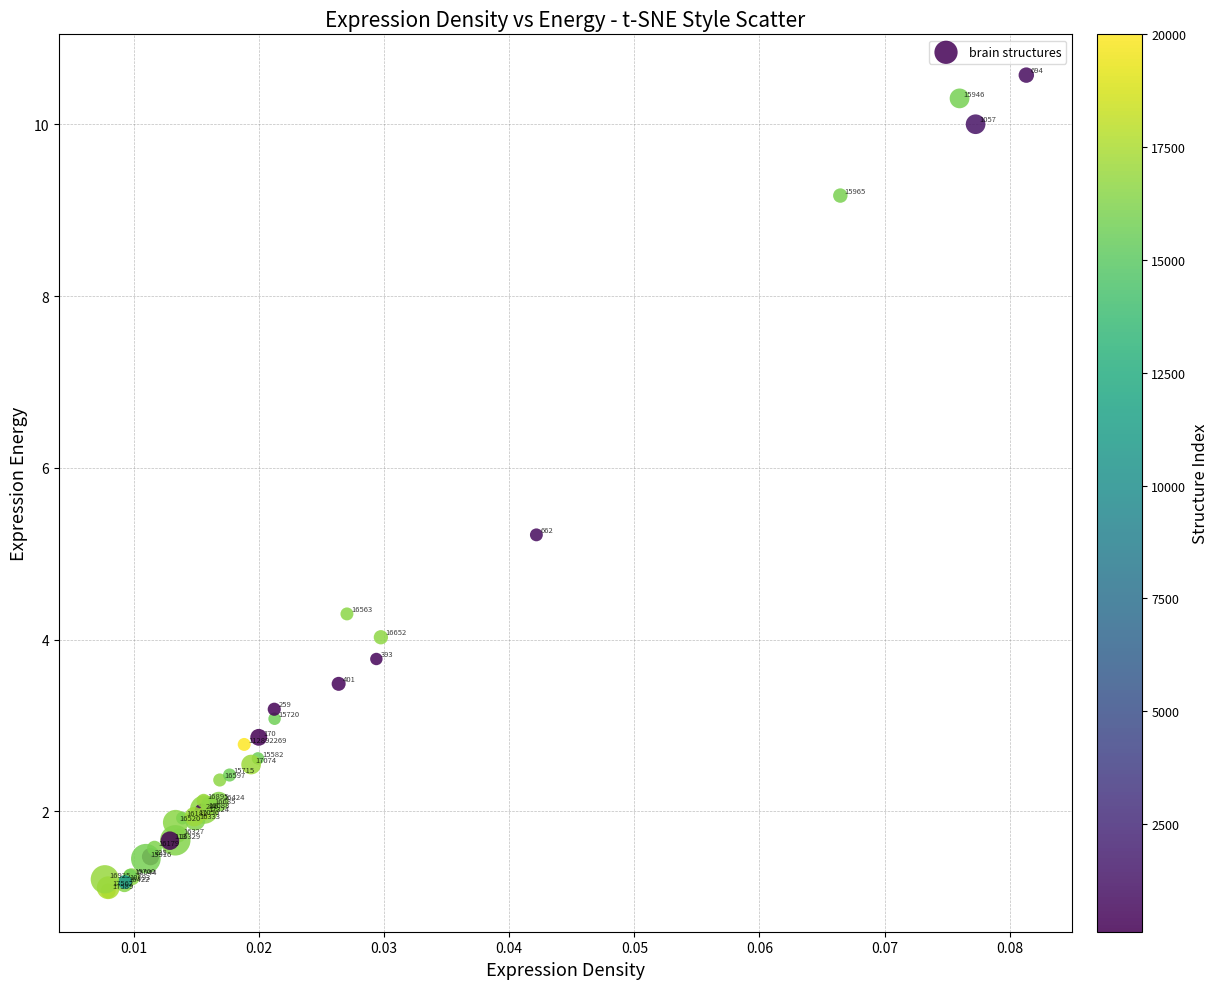

What Y value in the scatter plot is closest to 5?

5.2